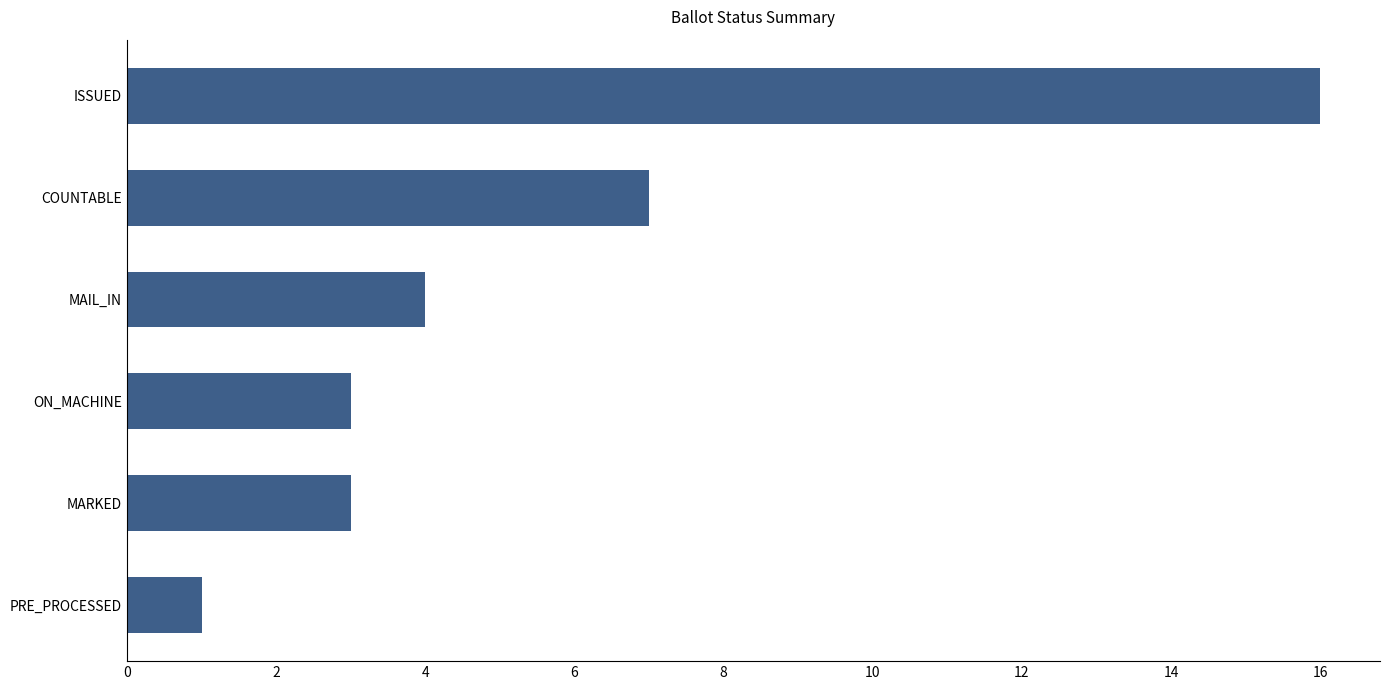

Does the chart contain stacked bars?

No